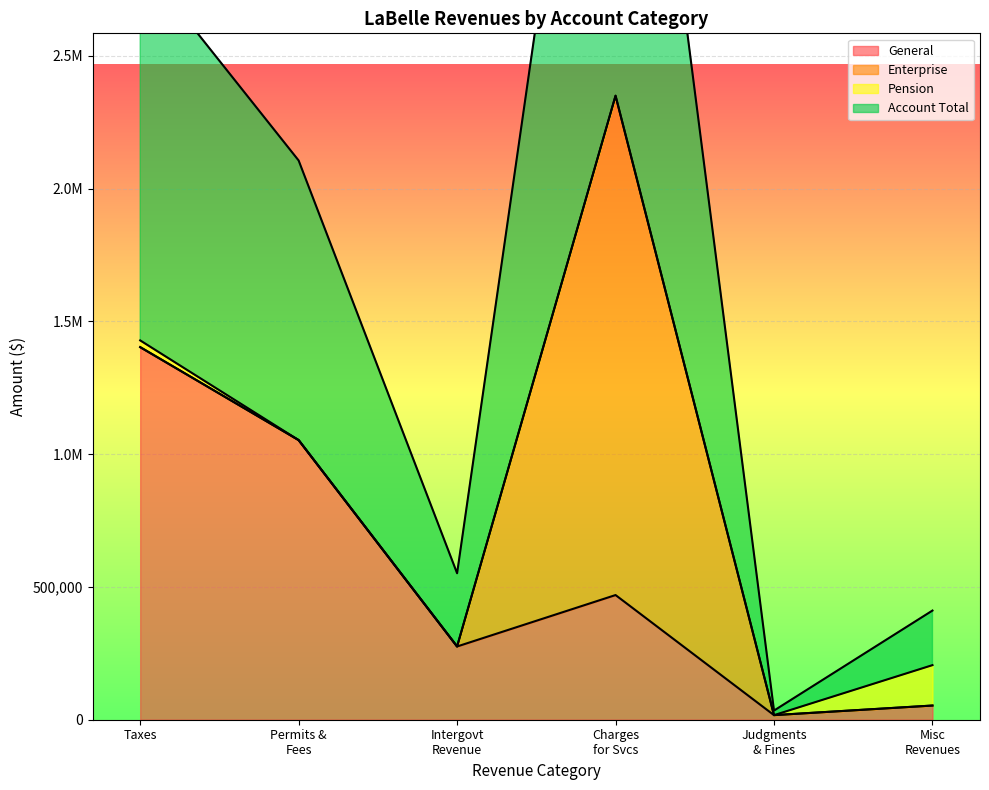

True or false: General and Account Total intersect in this chart.

False